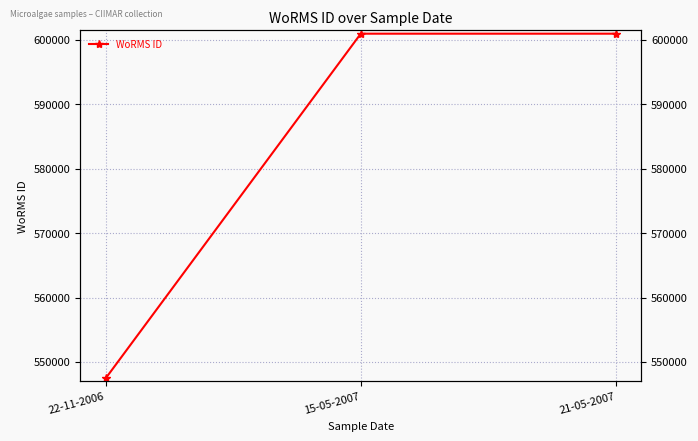

What position from the left is 15-05-2007?

2